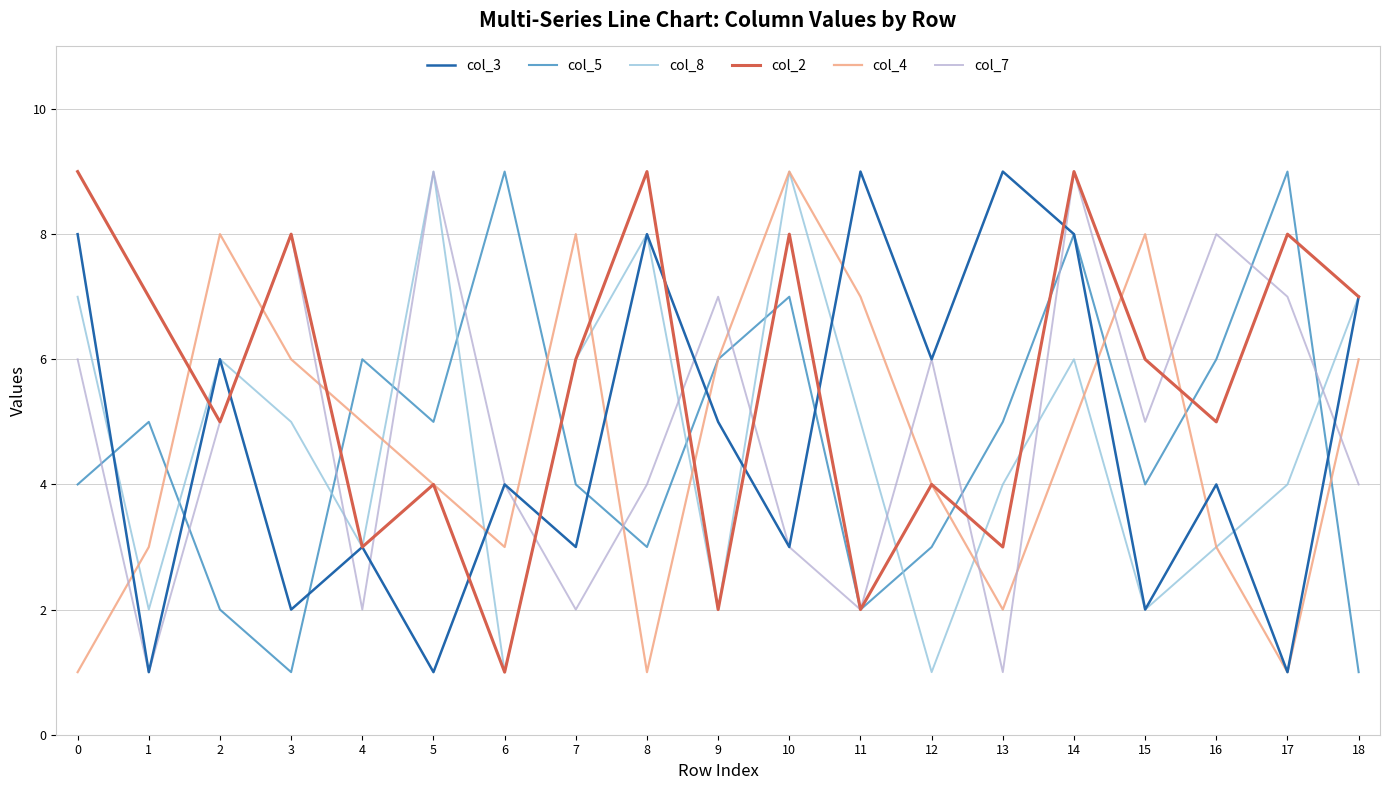

True or false: col_3 has a value of 7 at 18.

True